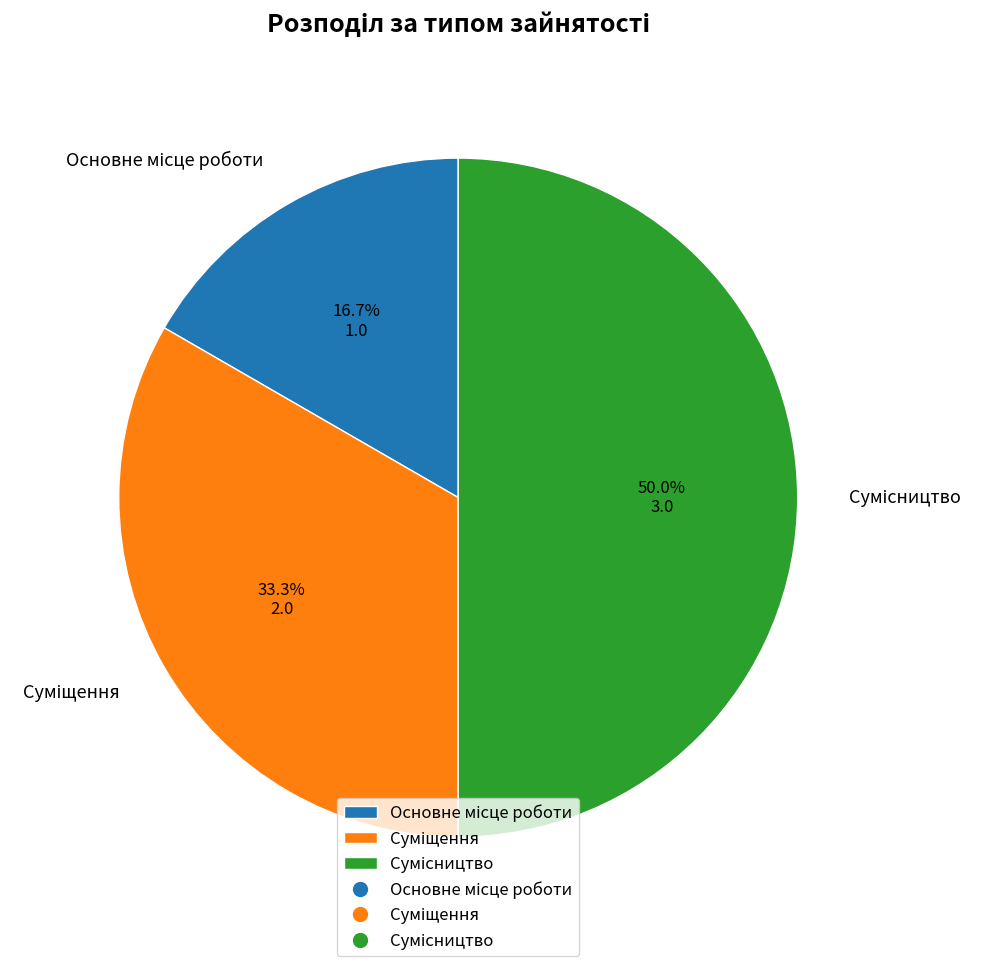

Count the number of slices in the pie.

3